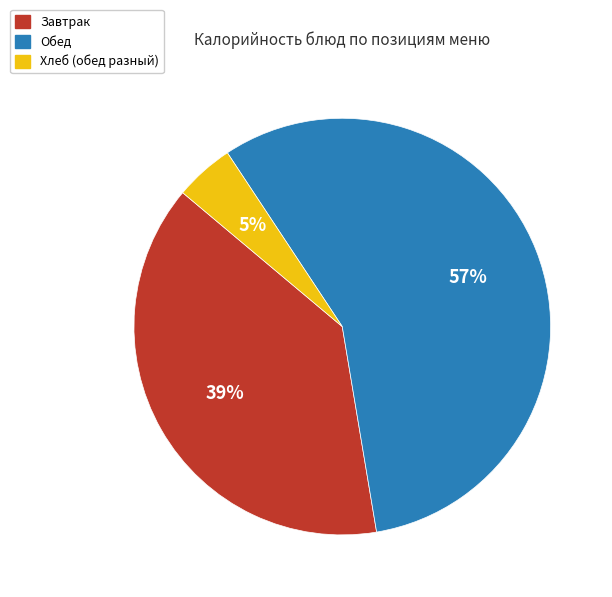

Which category has the smallest portion of the pie?

Хлеб (обед разный)